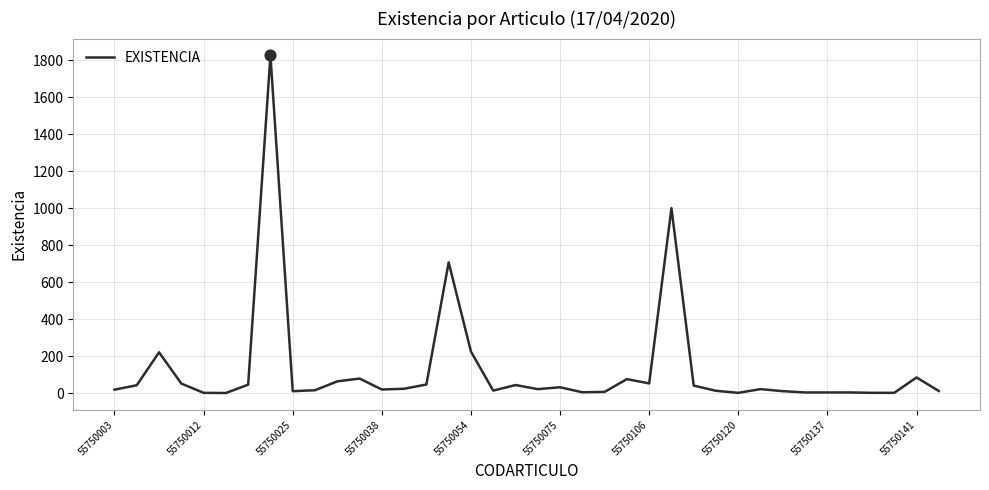

What is the maximum value shown in the chart?

1825